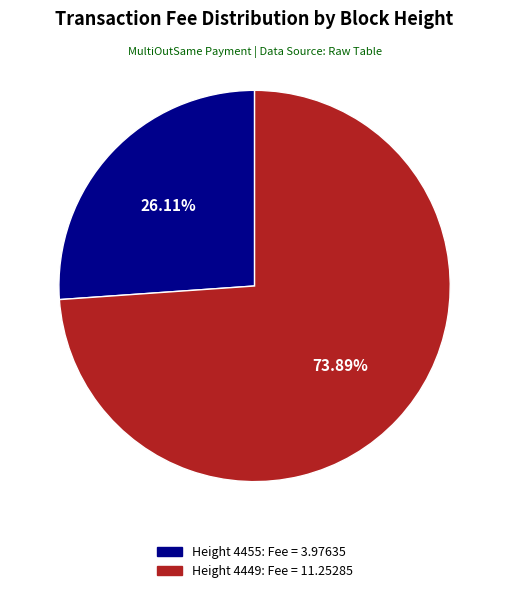

Is there a majority slice in this chart?

Yes